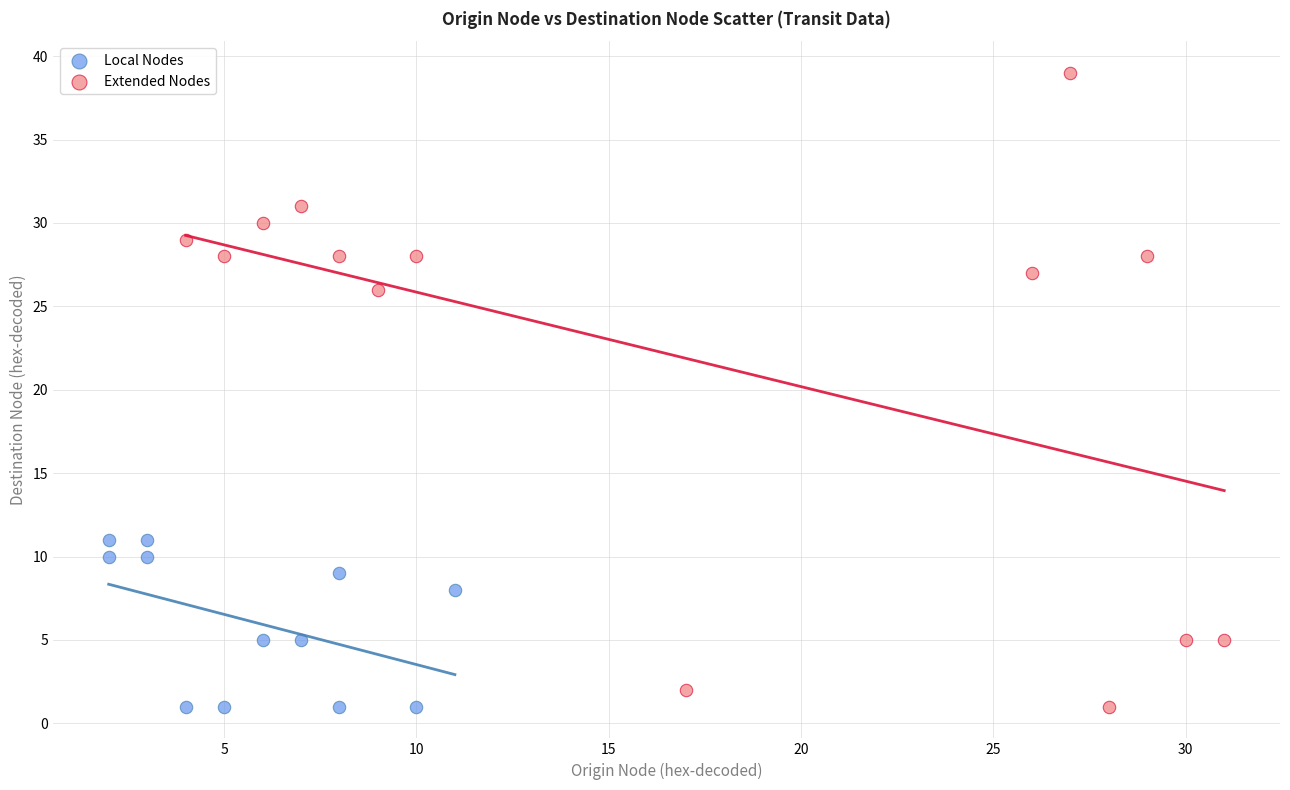

Which series has the widest spread of Y values?

Extended Nodes